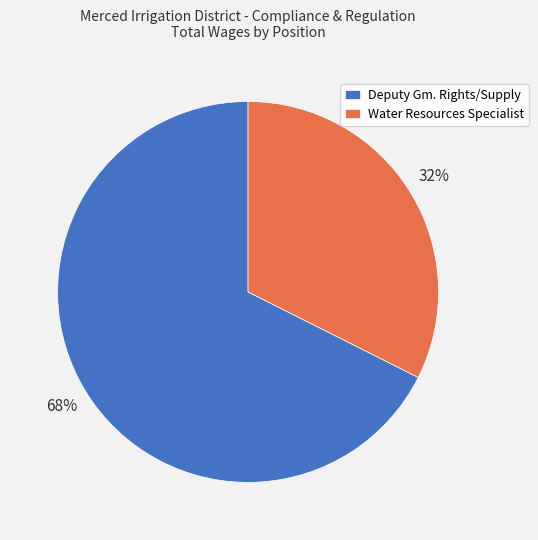

Do Water Resources Specialist and Deputy Gm. Rights/Supply together represent more than half of the pie?

Yes